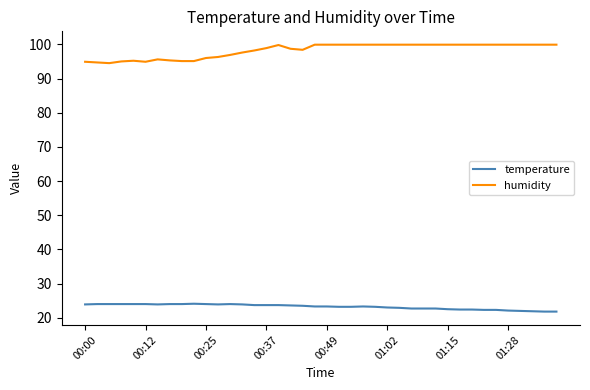

True or false: temperature and humidity cross at least once.

False